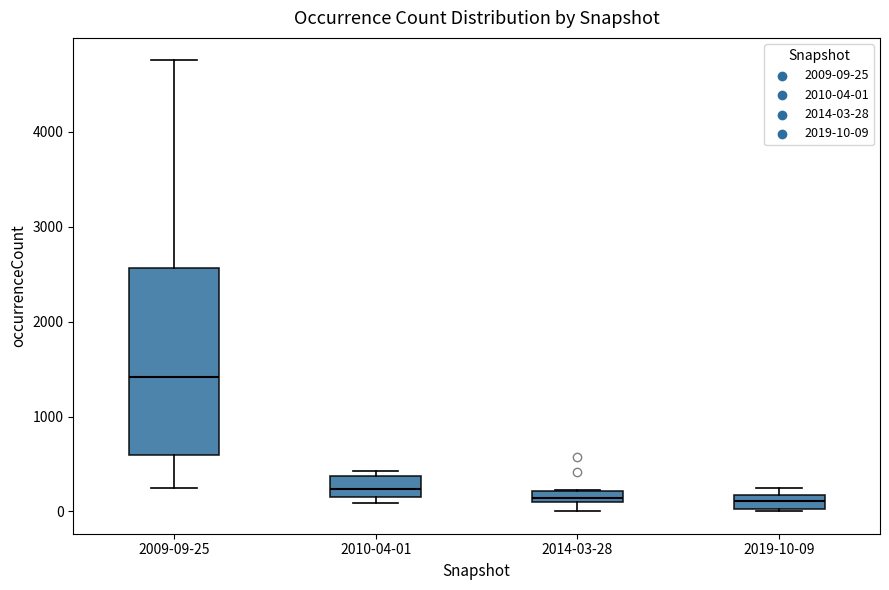

Where is the upper edge of the box for 2010-04-01 on the y-axis? The values are not printed on the chart, so give them approximately, as read against the axis.

400